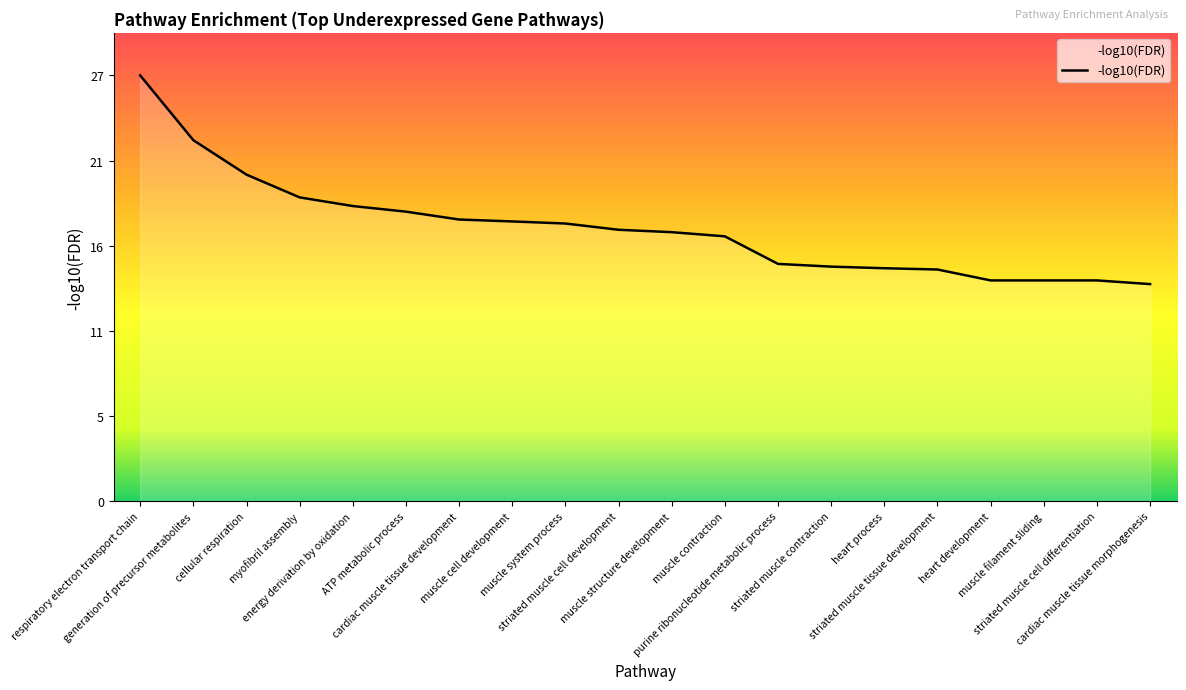

What position from the right is striated muscle cell differentiation?

2